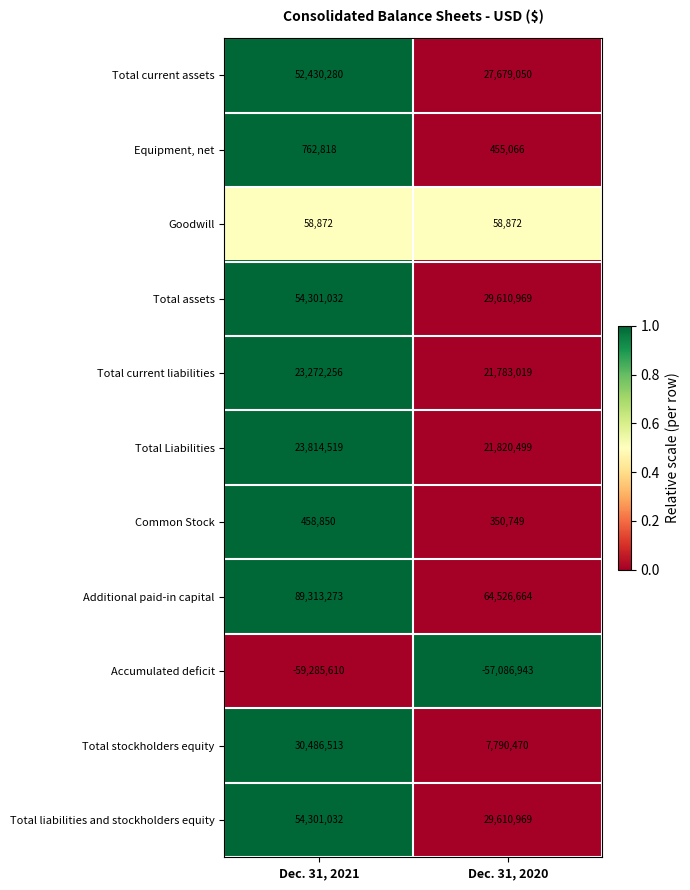

How many categories are shown in the chart?

2